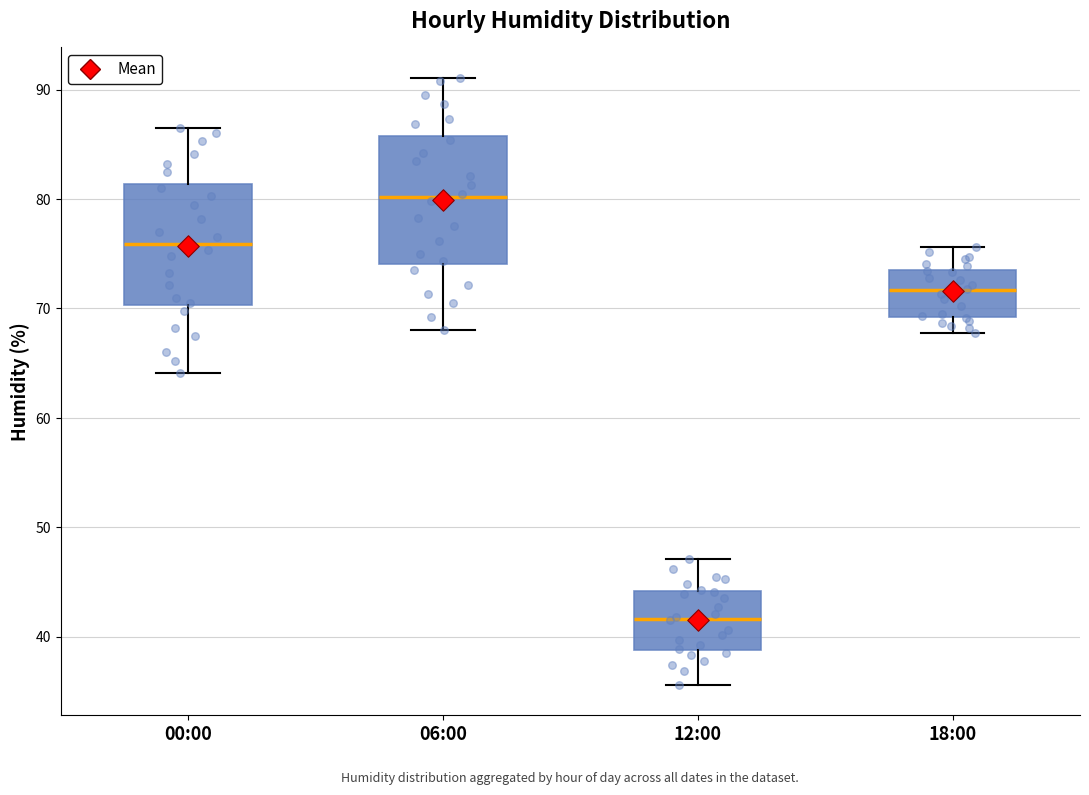

Reading left to right, transcribe this box plot: for each box, give where its median line is, the range the box spans, and where its two whiskers end, as read against the y-axis. The values are not printed on the chart, so give them approximately, as read against the axis.

00:00: median 76, box 70 to 81, whiskers 64 to 87
06:00: median 80, box 74 to 86, whiskers 68 to 91
12:00: median 42, box 39 to 44, whiskers 36 to 47
18:00: median 72, box 69 to 74, whiskers 68 to 76